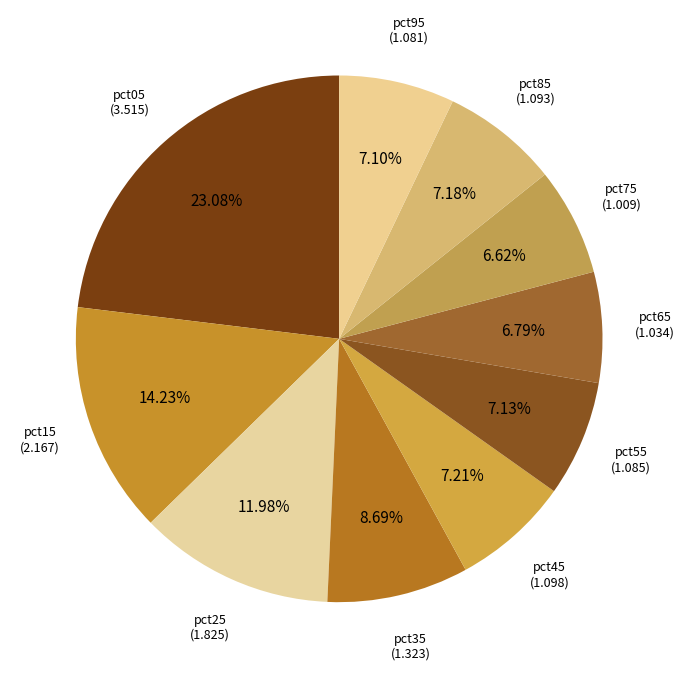

Is there a majority slice in this chart?

No